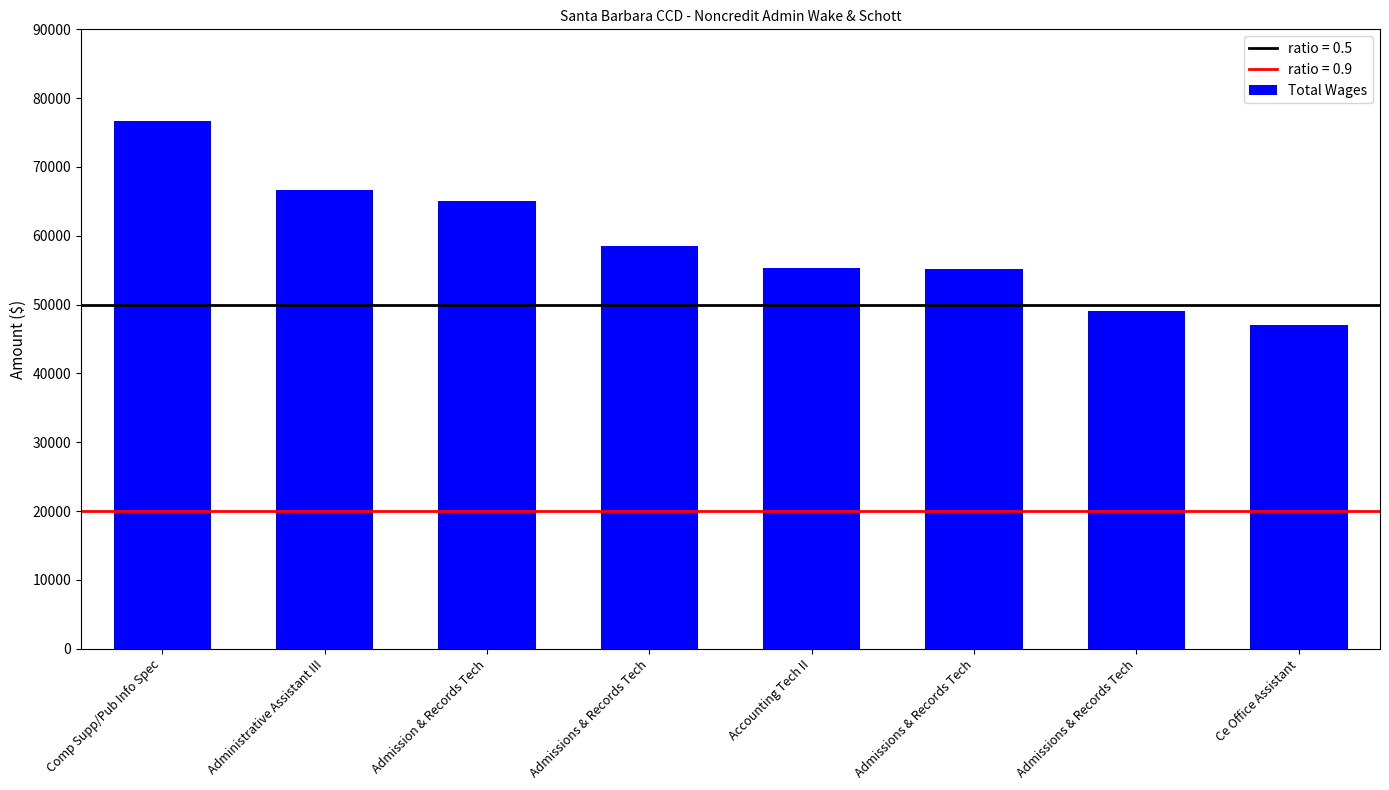

Does the chart contain any negative values?

No